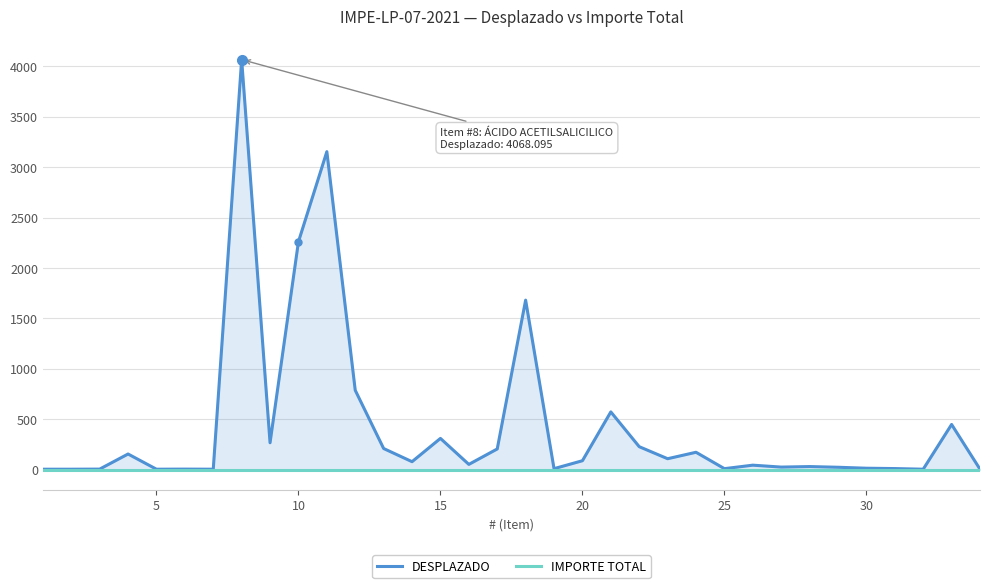

List the series in order of their peak value, lowest first.

IMPORTE TOTAL, DESPLAZADO